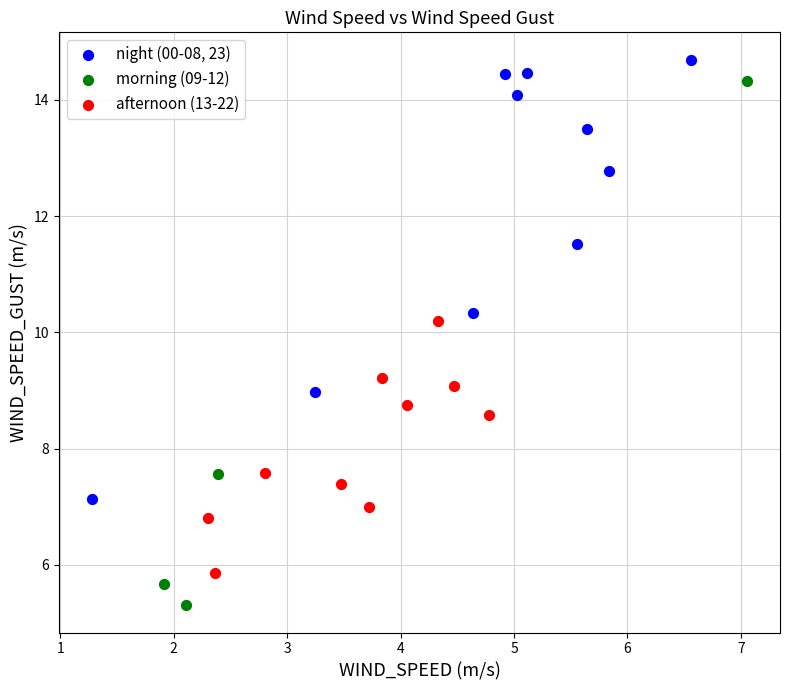

Which series has the widest spread of Y values?

morning (09-12)